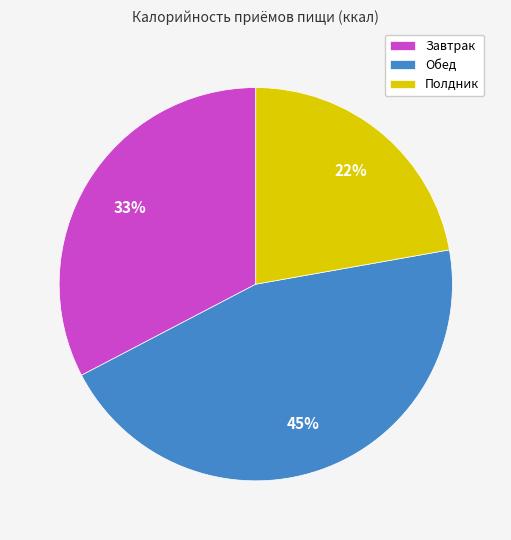

How many segments does this pie chart have?

3